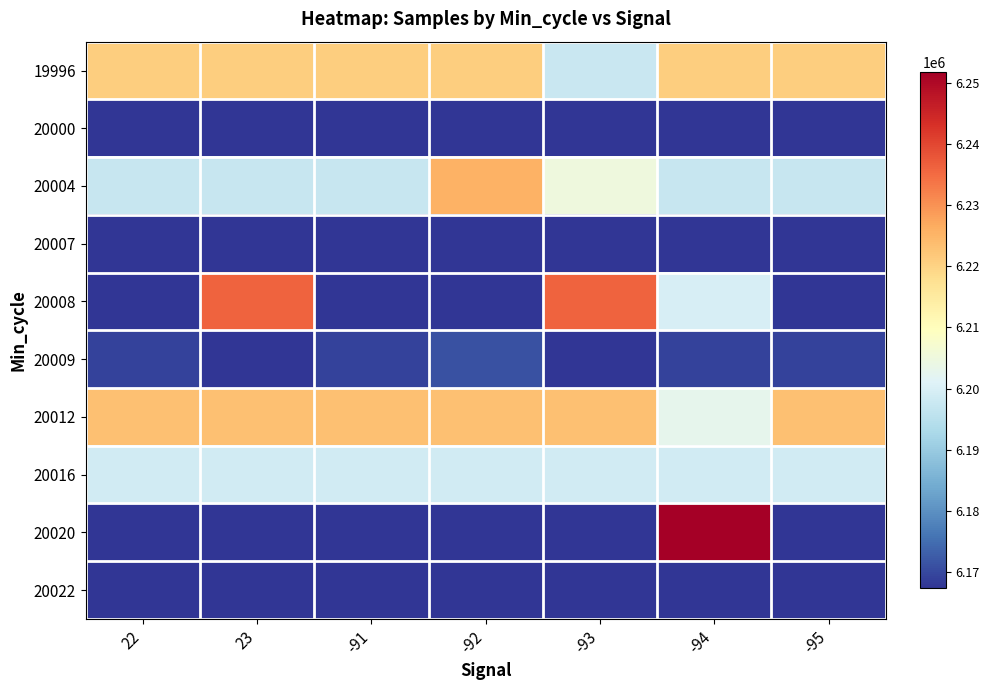

How many distinct data groups are displayed?

10